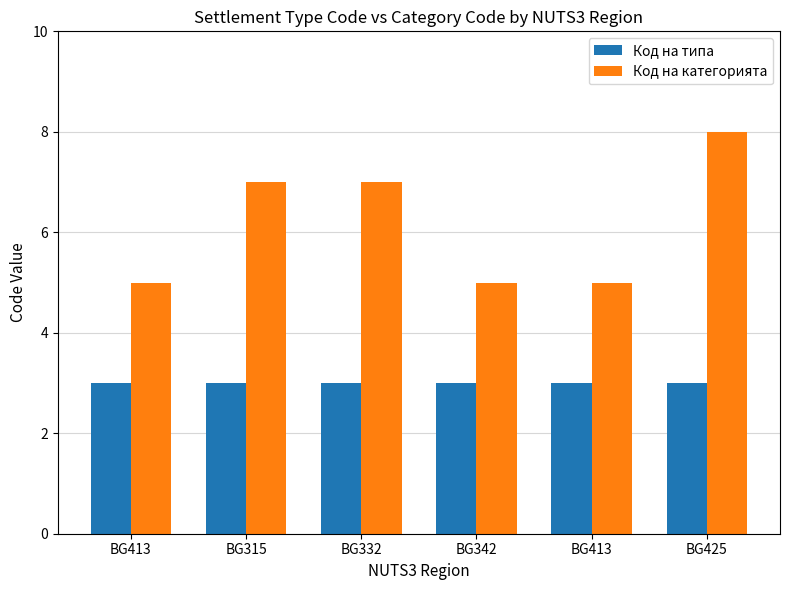

Rank the categories by Код на категорията value from lowest to highest.

BG413, BG342, BG413, BG315, BG332, BG425